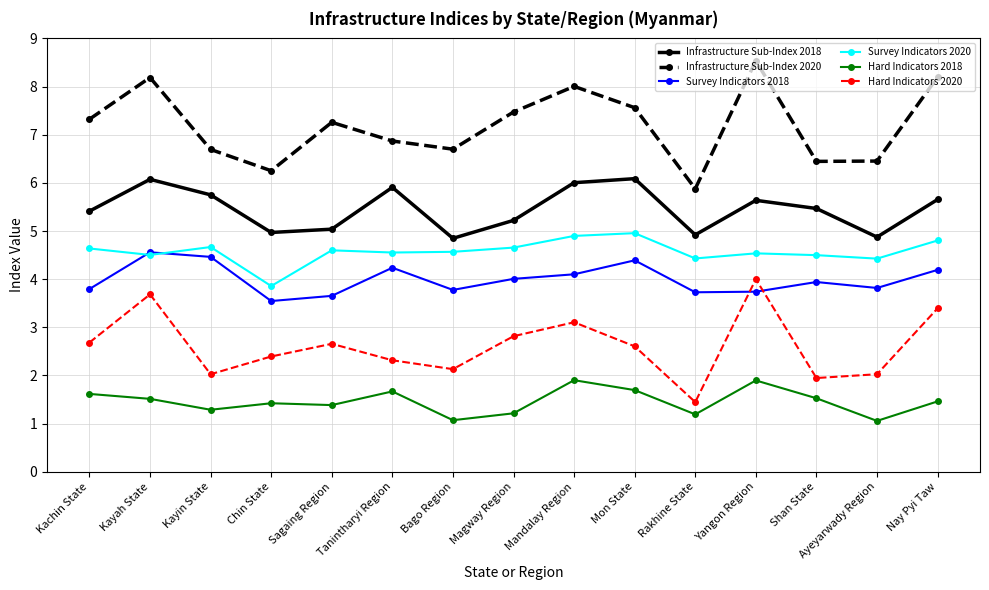

What are all the series names shown in the legend?

Infrastructure Sub-Index 2018, Infrastructure Sub-Index 2020, Survey Indicators 2018, Survey Indicators 2020, Hard Indicators 2018, Hard Indicators 2020